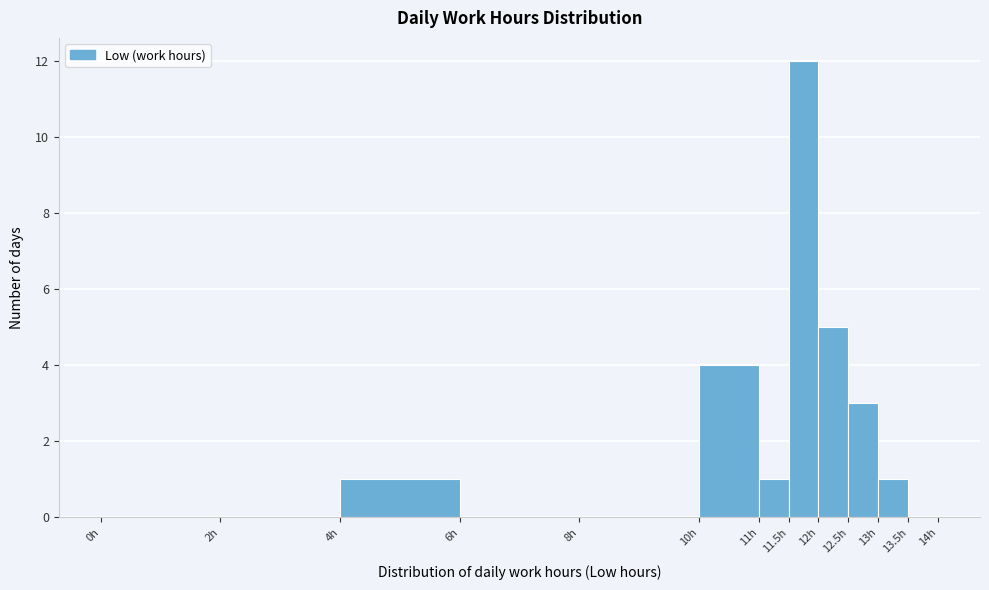

Over which range of the x-axis is the bar tallest?

11.5 to 12.0